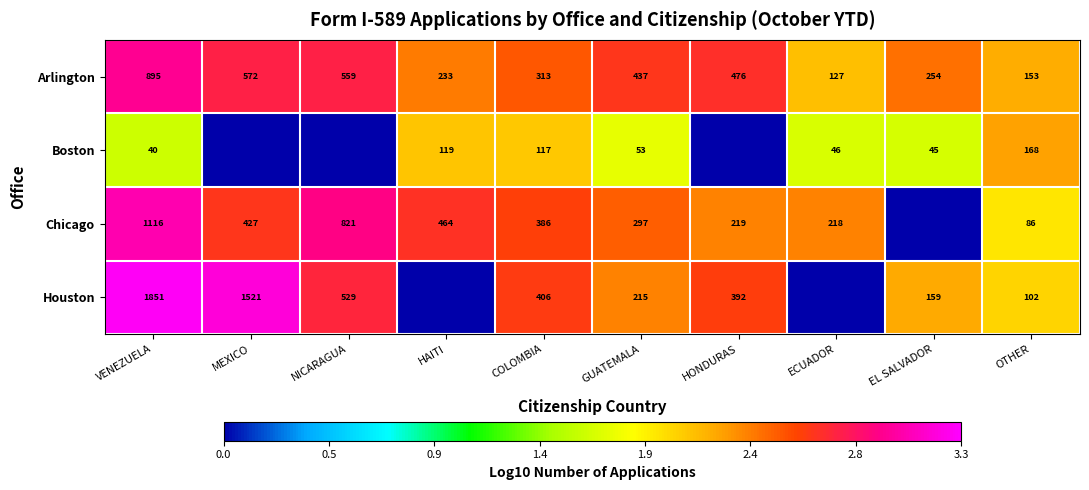

What is the approximate value of Arlington at GUATEMALA, to the nearest 100?

400